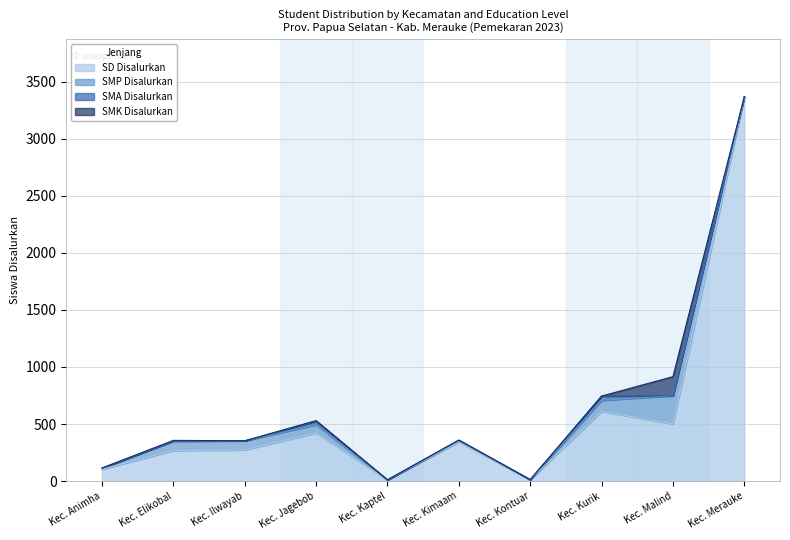

Where is the first local minimum for SMA Disalurkan?

Kec. Kaptel